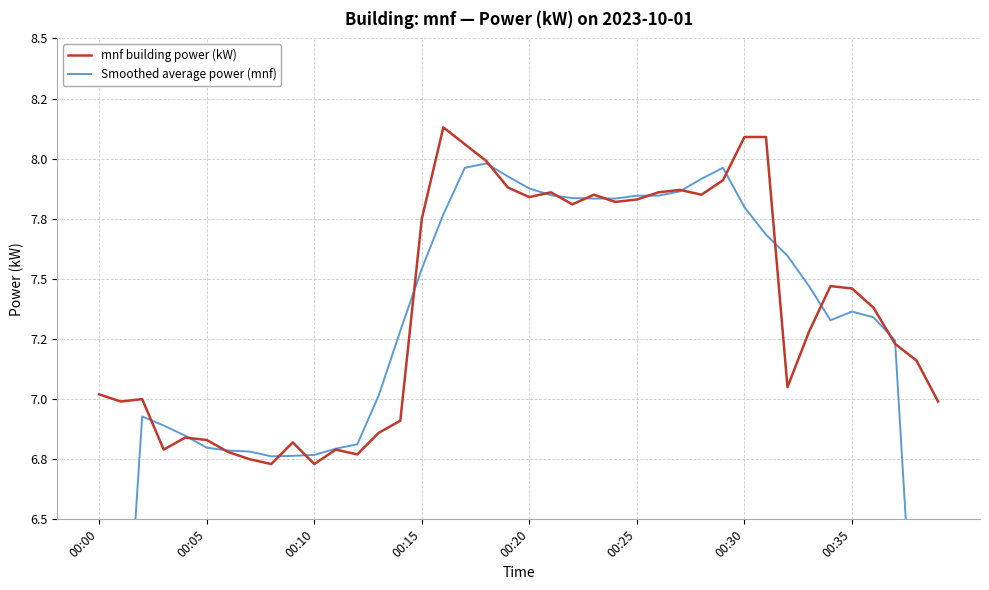

List the series in order of their peak value, highest first.

mnf building power (kW), Smoothed average power (mnf)